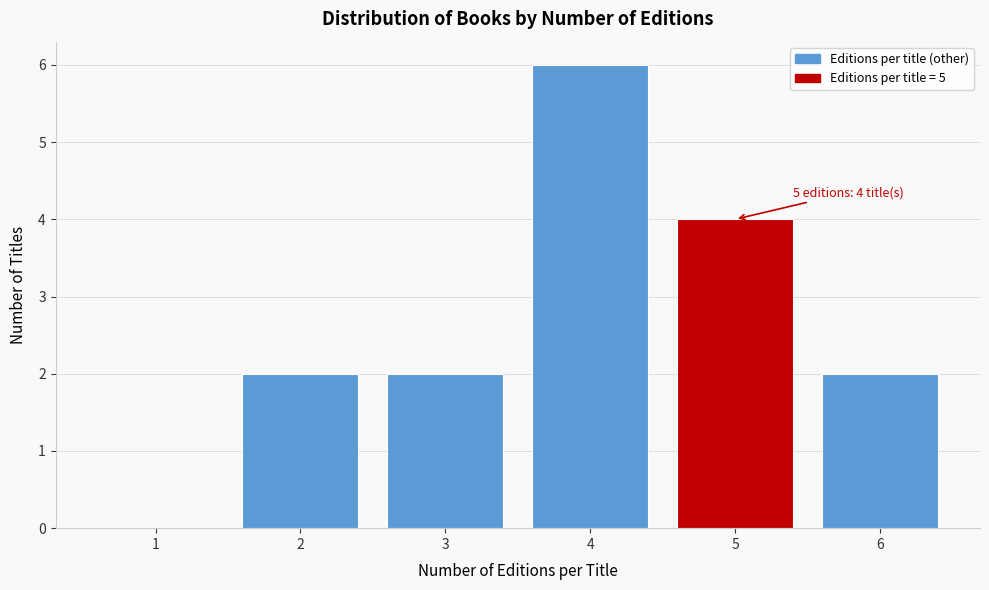

Over which range of the x-axis is the bar tallest?

3.5 to 4.5